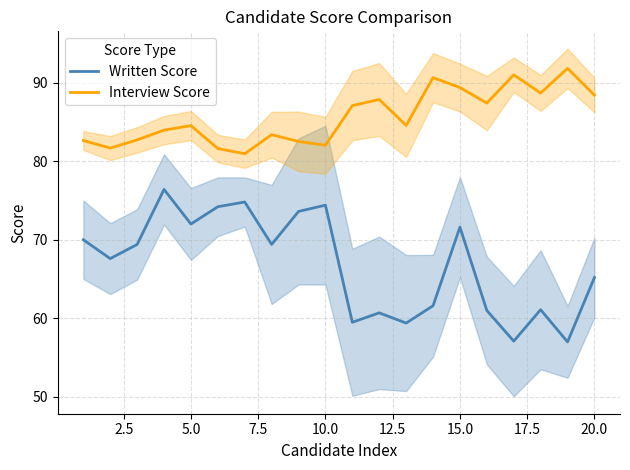

The Interview Score series shows 84.5 at 5.0. True or false?

True